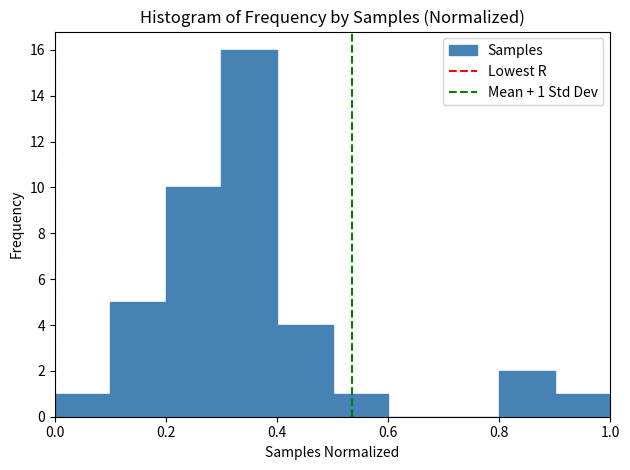

Over which range of the x-axis is the bar tallest?

0.3 to 0.4